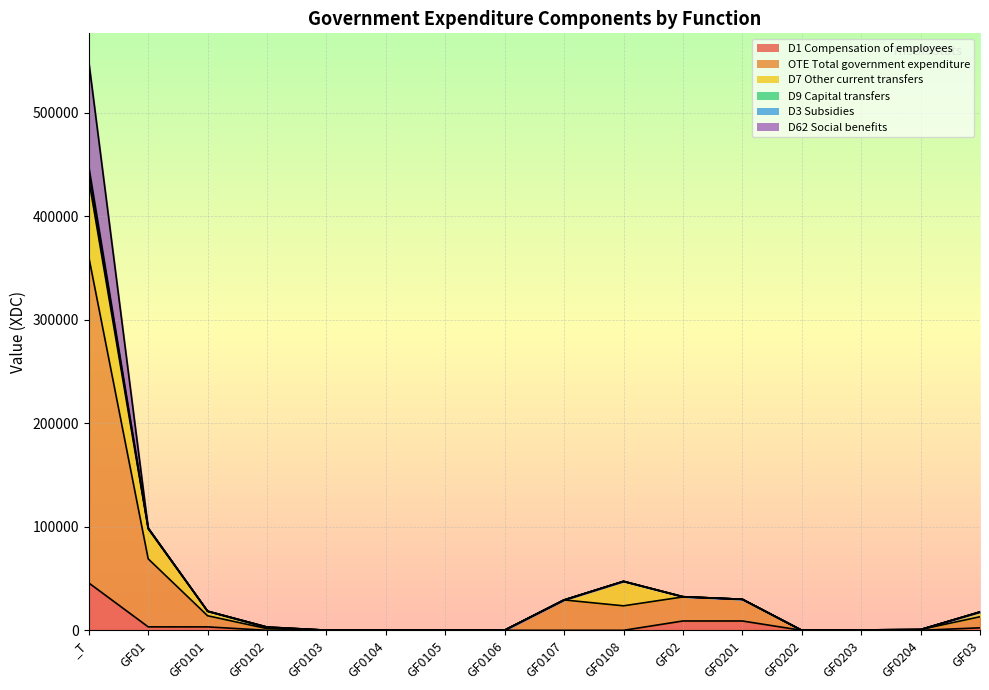

What is the value of the OTE Total government expenditure point at the 2nd from the left?

69090